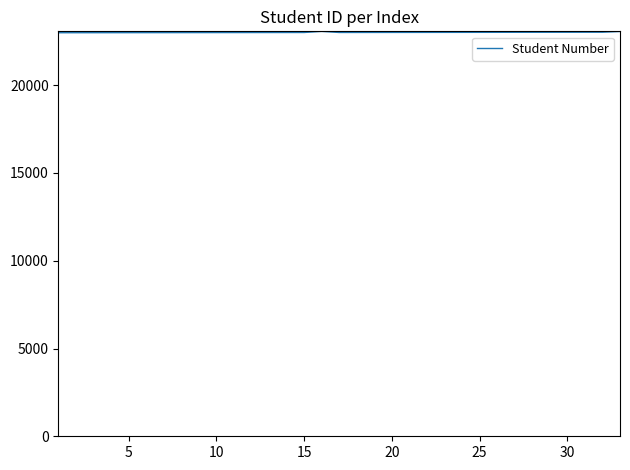

How many lines are shown in the chart?

1